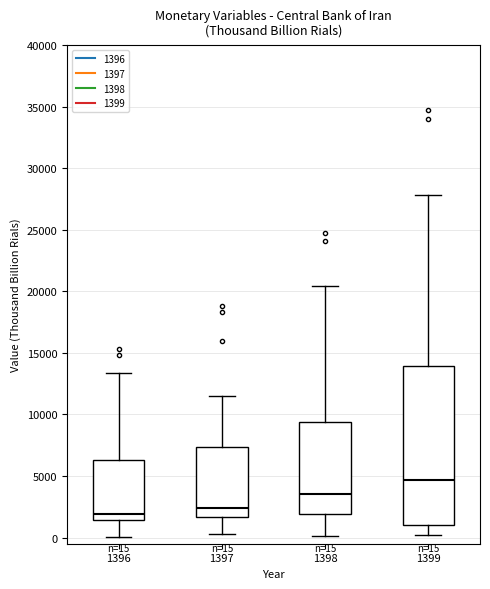

Which box's median line is the highest?

1399